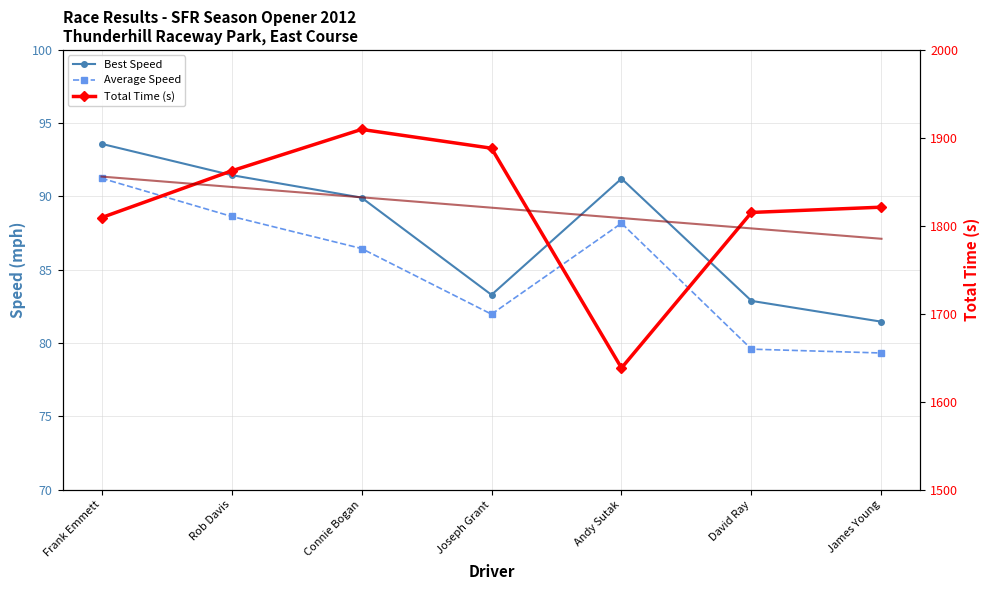

Is this an area chart (filled region under the line)?

No